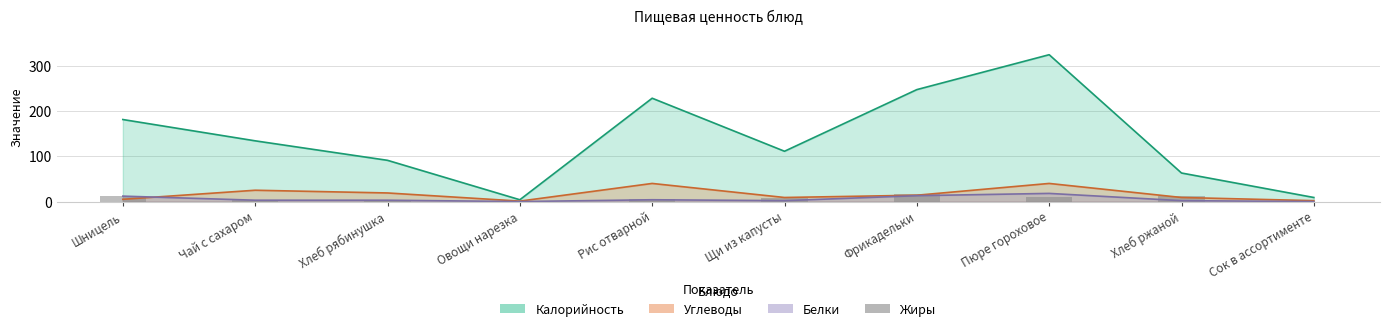

What is the value of the 7th bar from the left?

17